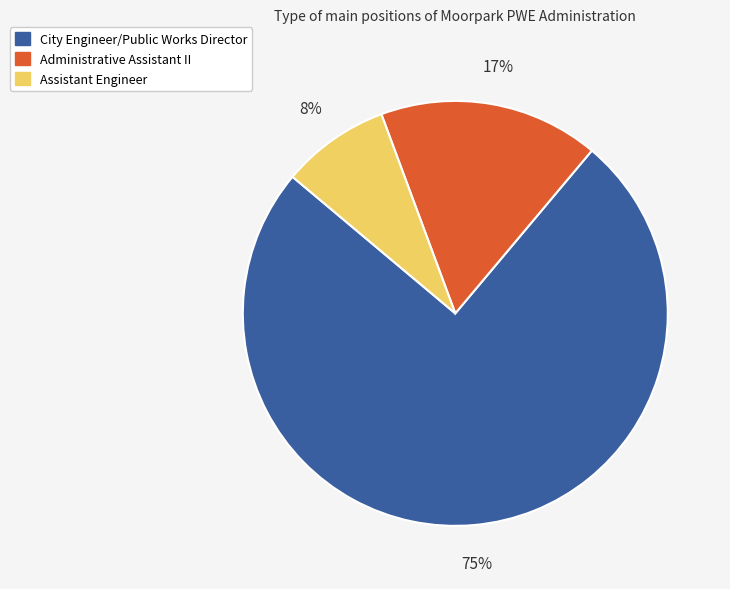

To the nearest percent, what is the combined percentage of City Engineer/Public Works Director and Assistant Engineer?

83%